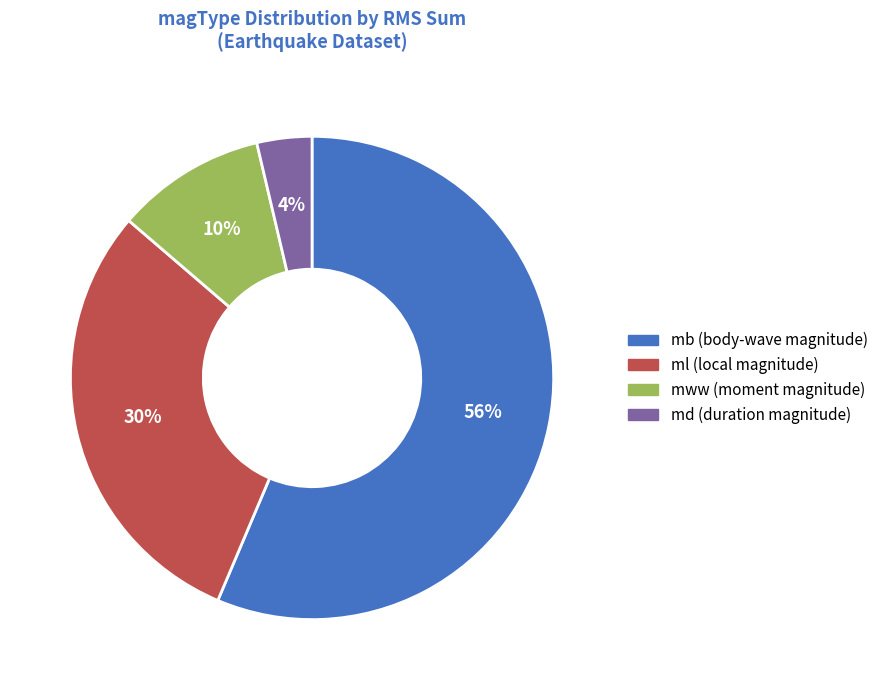

To the nearest percent, what is the average slice percentage?

25%